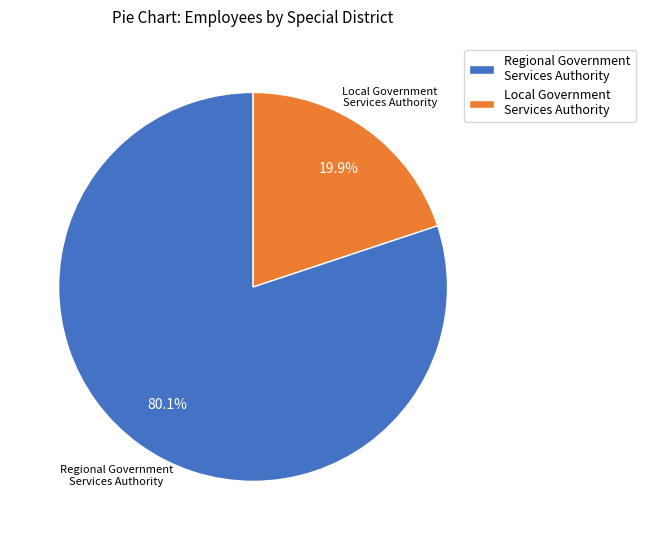

To the nearest percent, what is the difference between the largest and smallest slice percentages?

60%